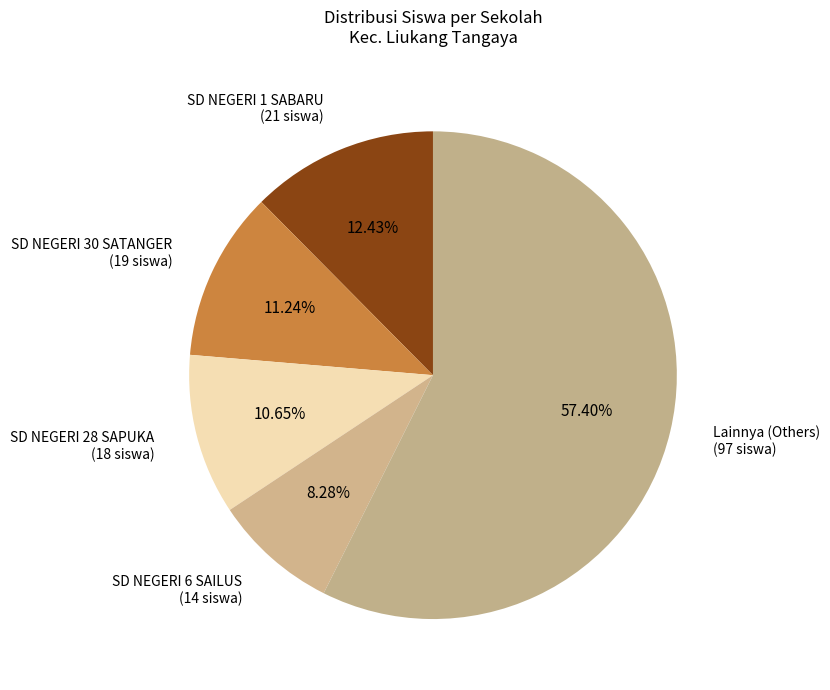

Which slice is the largest?

Lainnya (Others) (97 siswa)